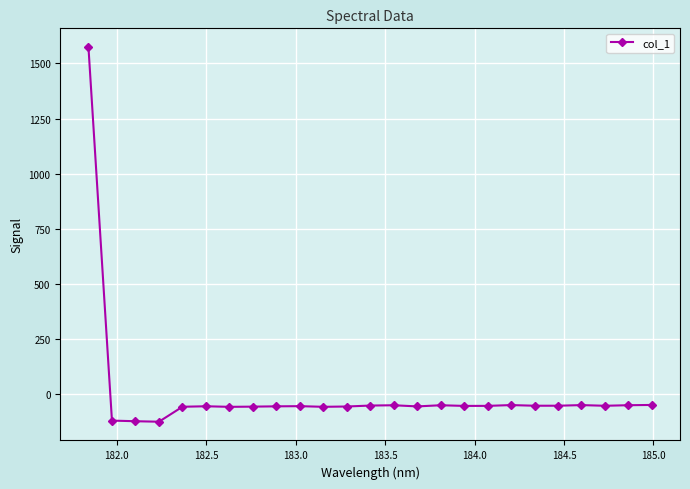

What is the value of the 9th point from the left?

-53.9